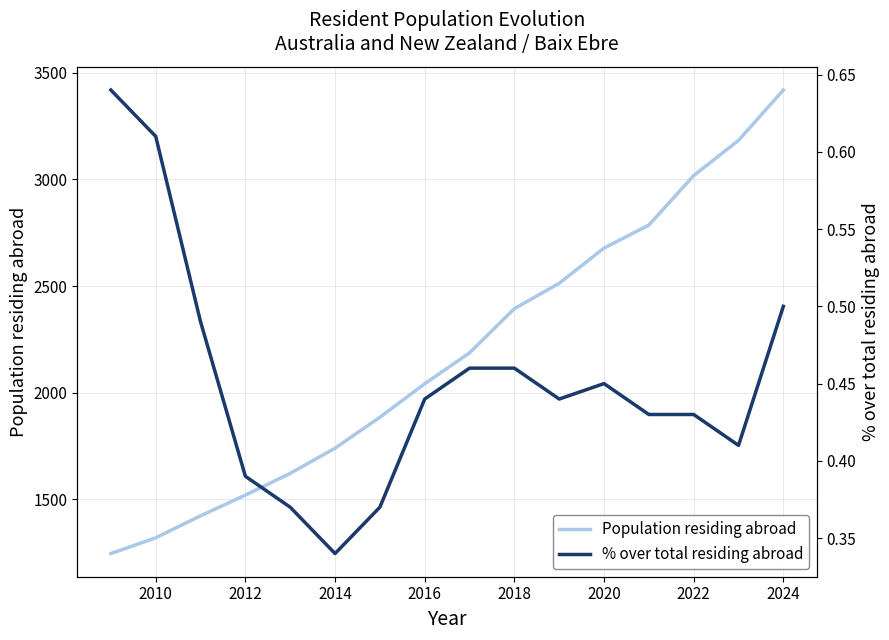

True or false: % over total residing abroad and Population residing abroad cross at least once.

False